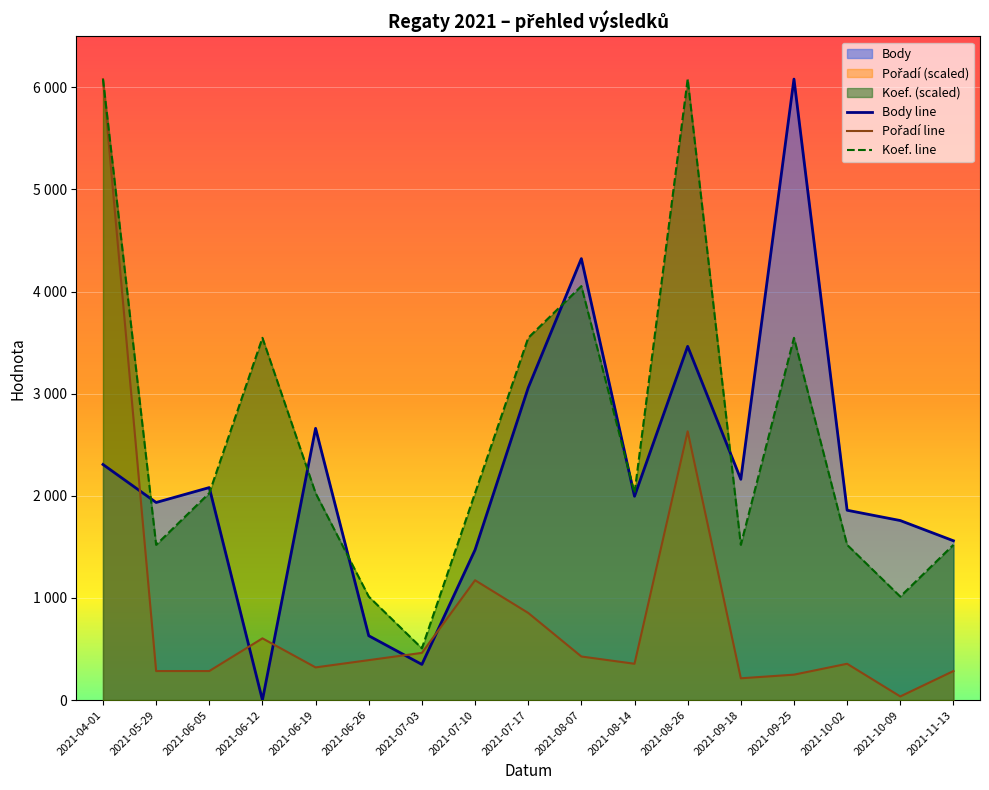

At which category does Koef. line reach its first local peak?

2021-06-12